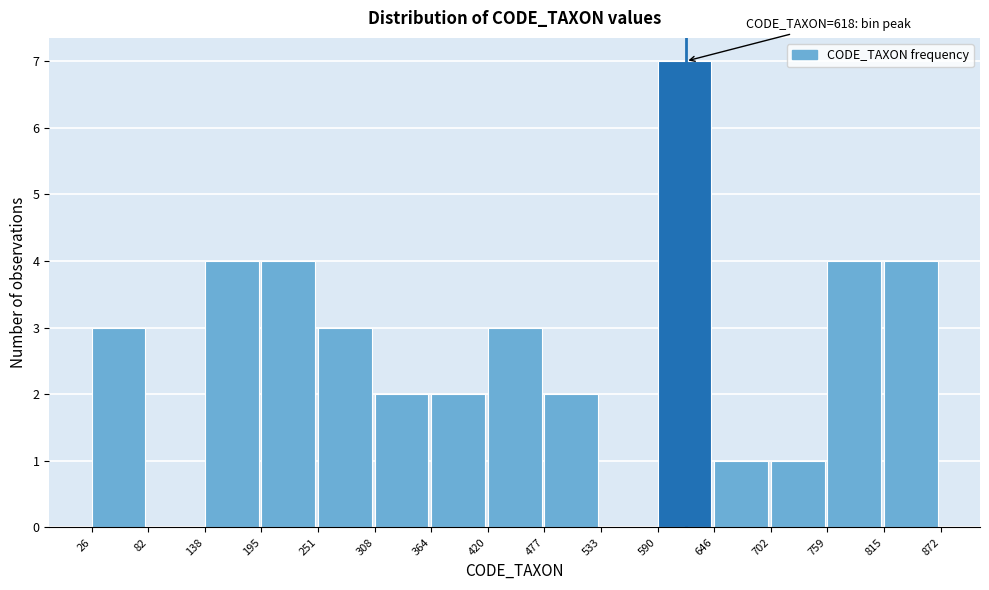

Over which range of the x-axis is the bar tallest?

590 to 646